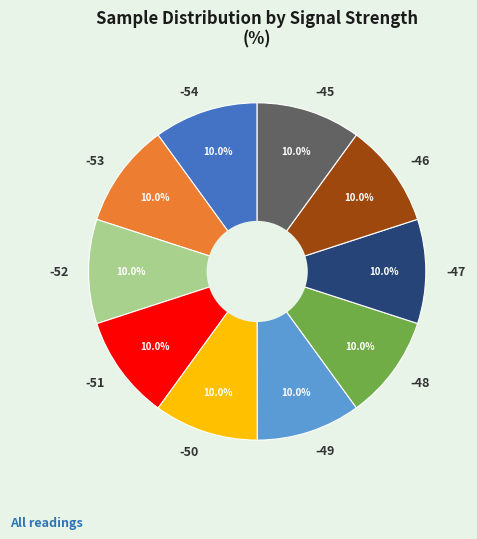

What is the ratio of the value at -53 to the value at -47?

1.0